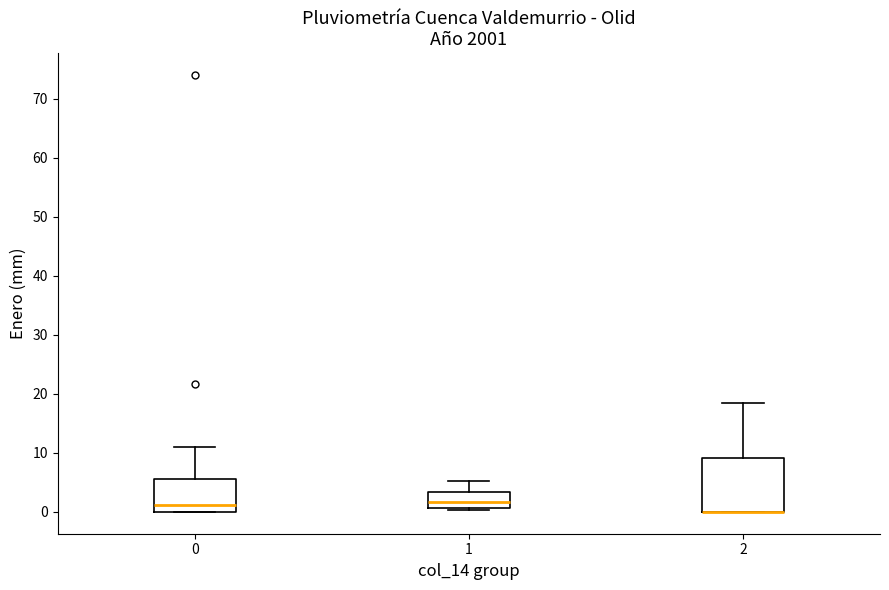

Comparing the boxes themselves (not the whiskers), which one is the tallest?

2